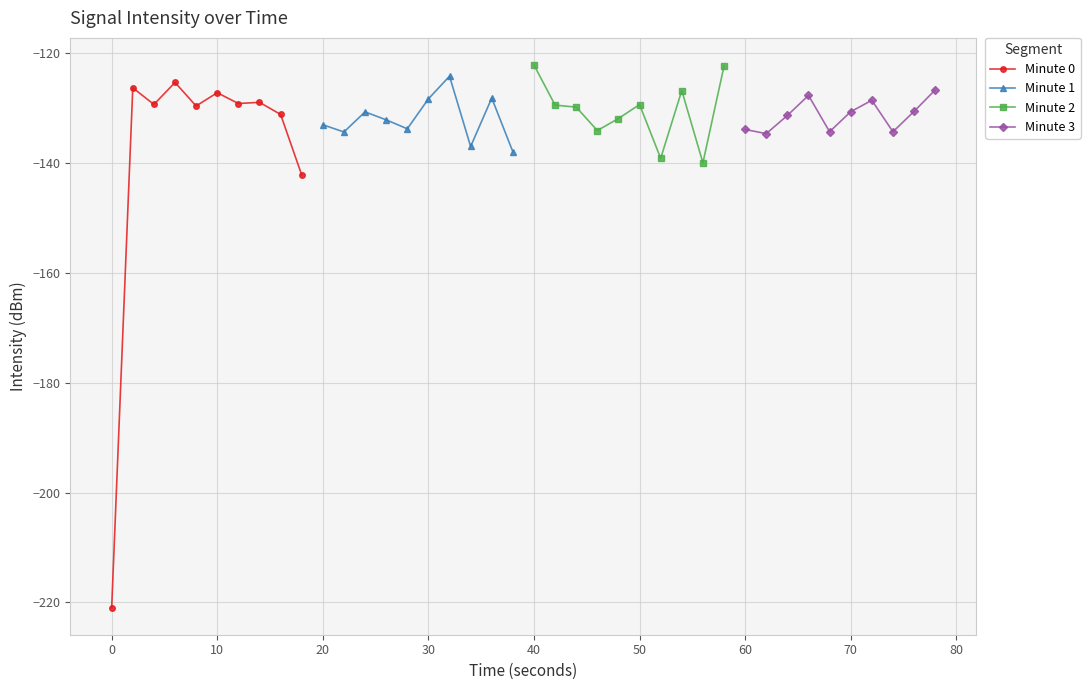

What are all the series names shown in the legend?

Minute 0, Minute 1, Minute 2, Minute 3